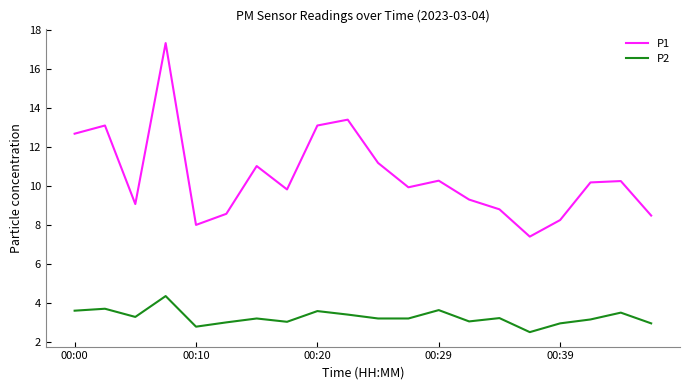

Which series has the largest total across all categories?

P1